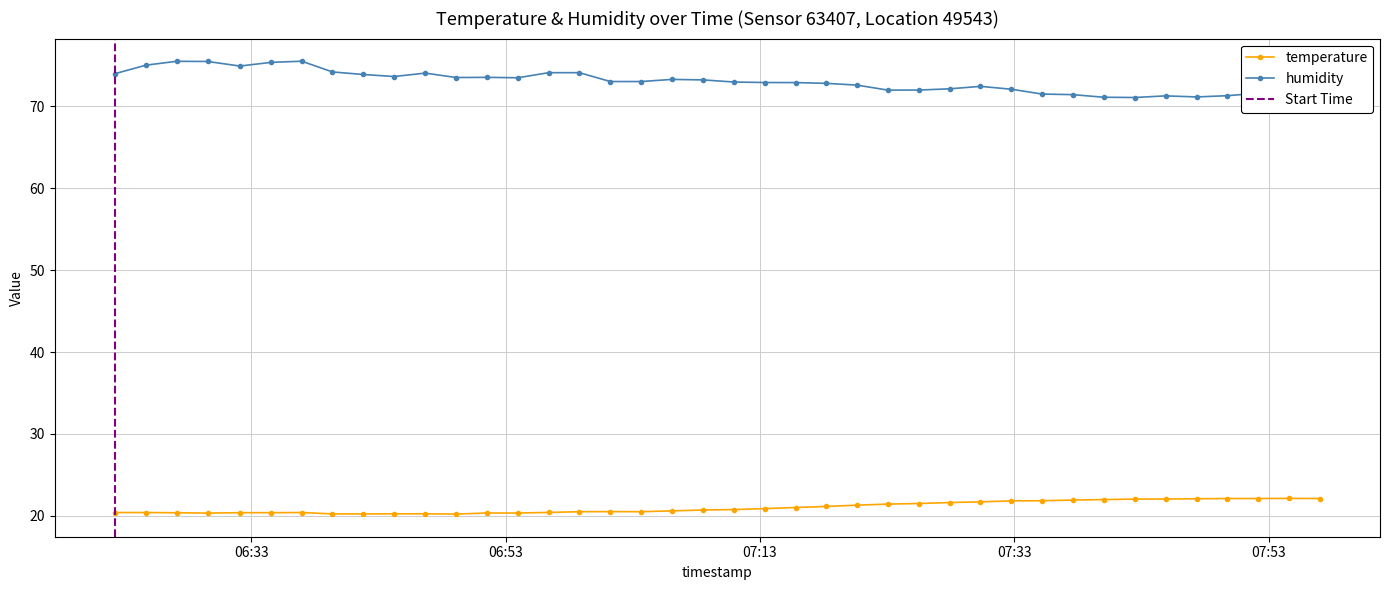

What is the label of the 20th point from the right?

2023-05-07T07:10:57